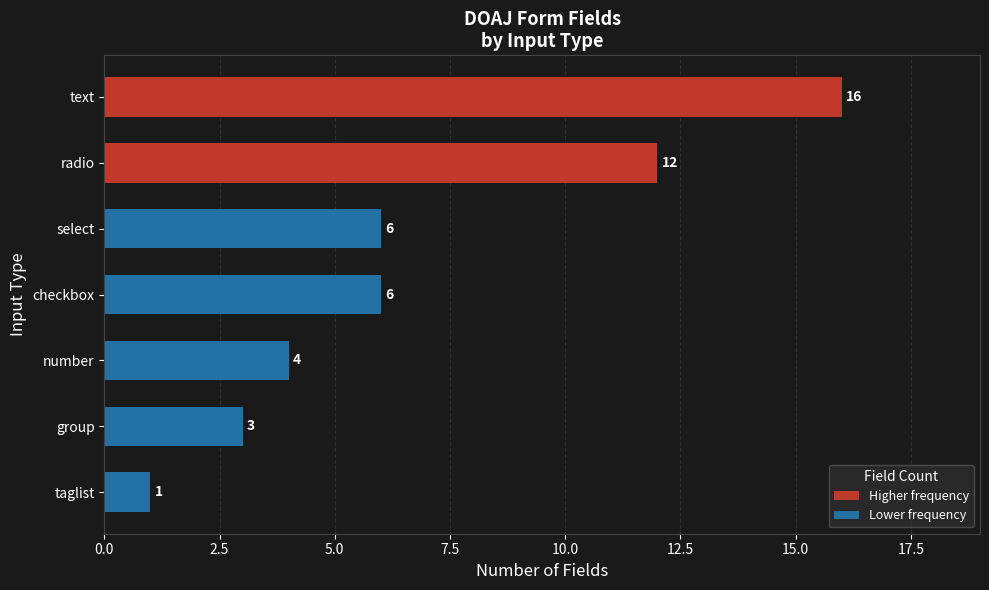

True or false: the data shows 2 at number.

False